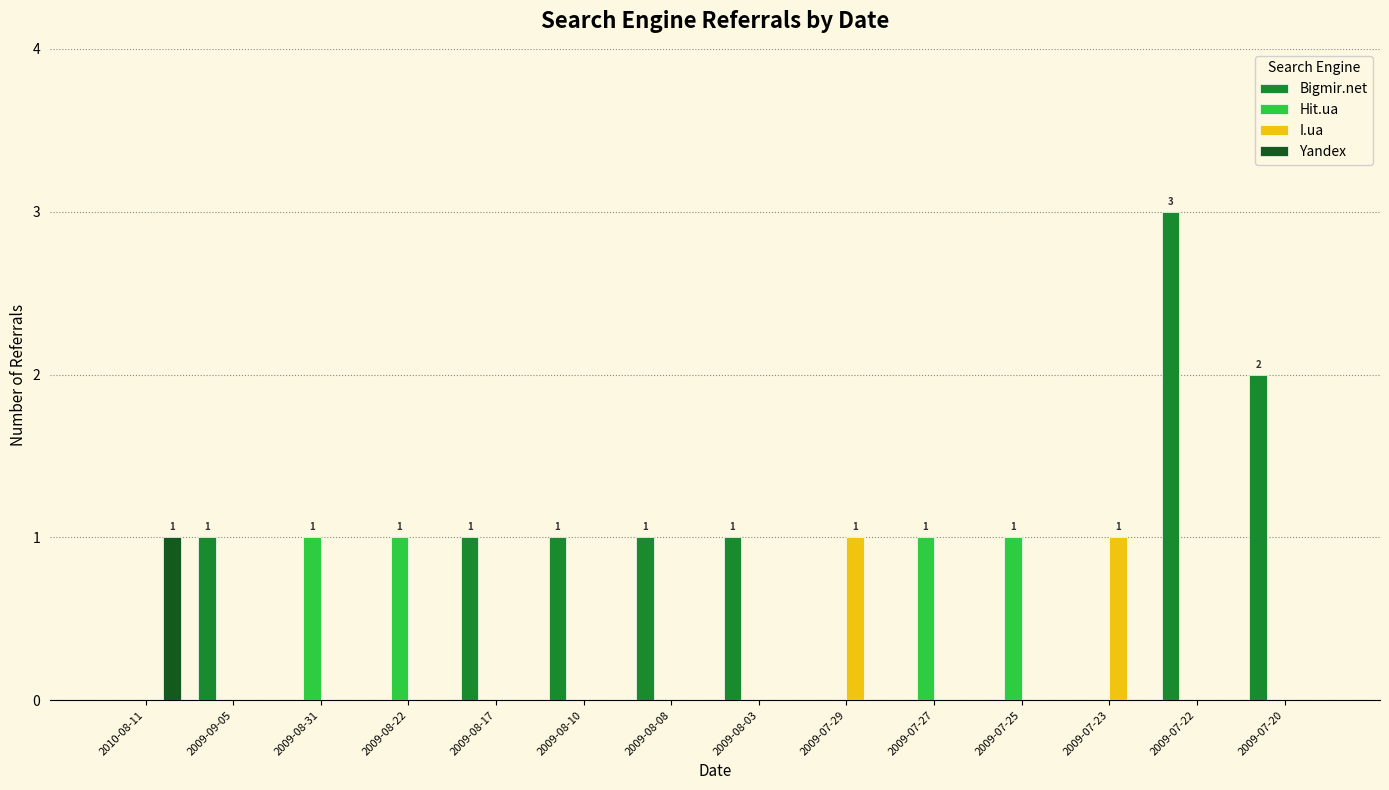

The value of Hit.ua at 2009-08-03 is 0. True or false?

True